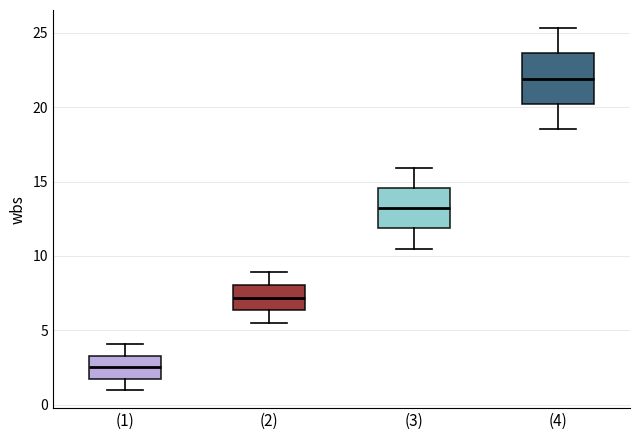

Reading left to right, transcribe this box plot: for each box, give where its median line is, the range the box spans, and where its two whiskers end, as read against the y-axis. The values are not printed on the chart, so give them approximately, as read against the axis.

(1): median 2.5, box 2.0 to 3.5, whiskers 1.0 to 4.0
(2): median 7.0, box 6.5 to 8.0, whiskers 5.5 to 9.0
(3): median 13.0, box 12.0 to 14.5, whiskers 10.5 to 16.0
(4): median 22.0, box 20.0 to 23.5, whiskers 18.5 to 25.5